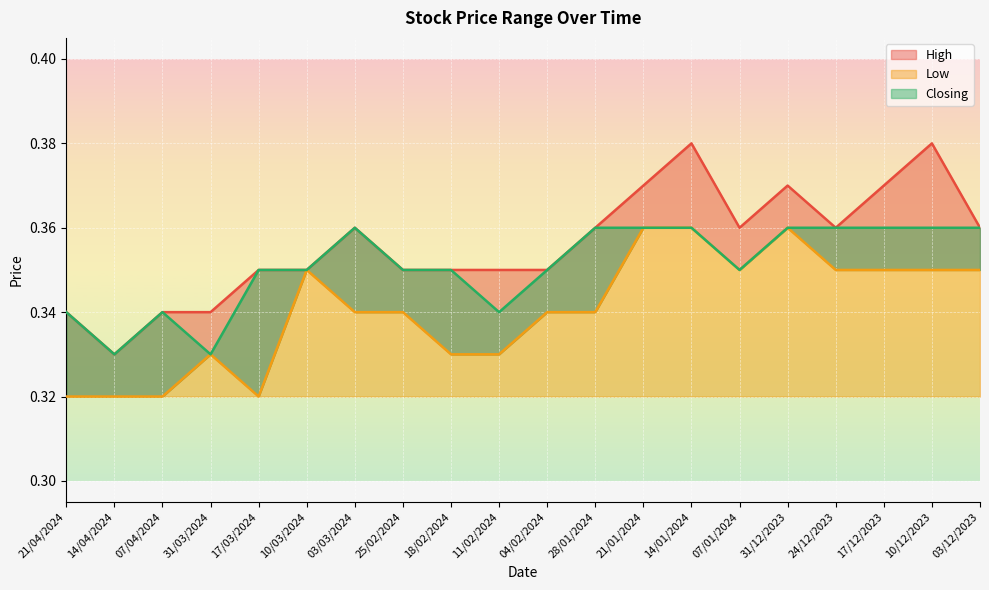

How many interior local peaks does the Low series have?

3